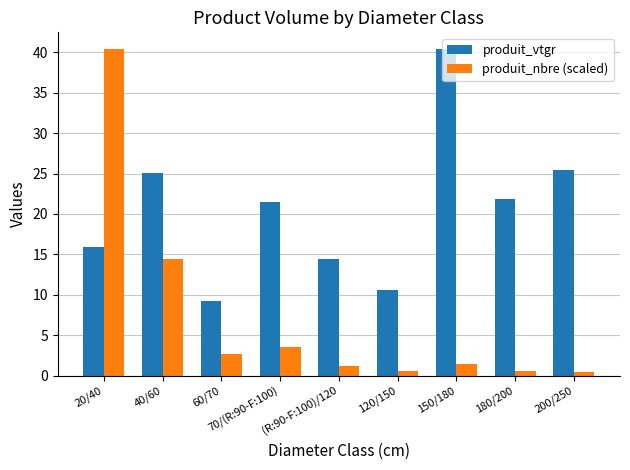

How many bars are there in total?

18